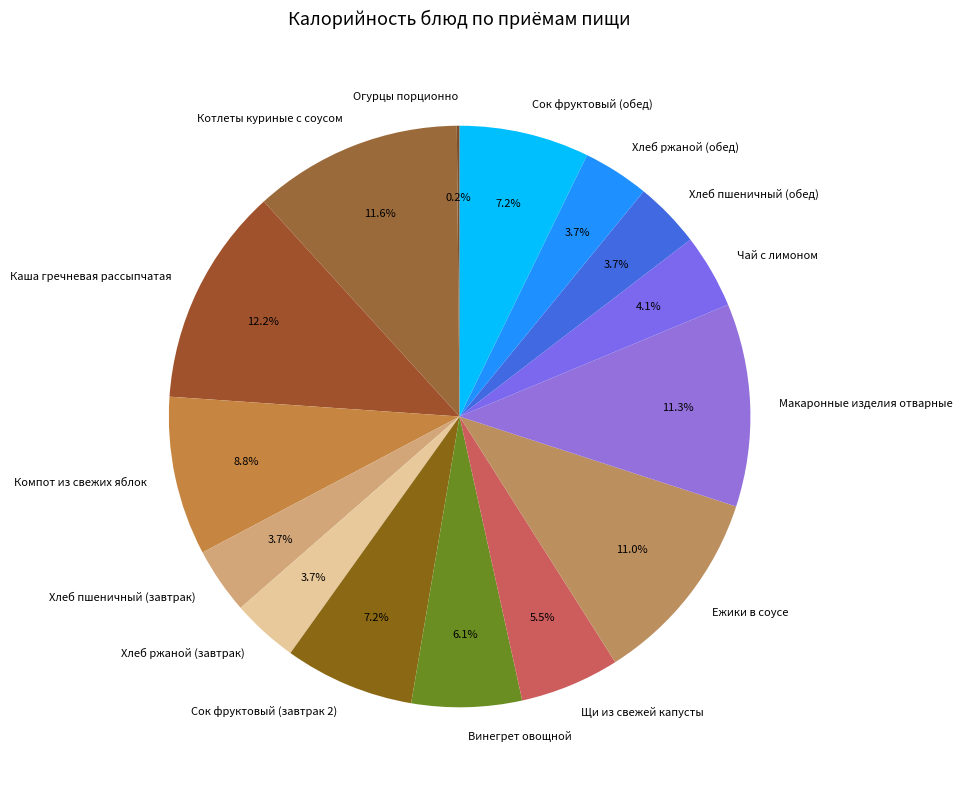

Which has a higher value, Винегрет овощной or Хлеб пшеничный (обед)?

Винегрет овощной